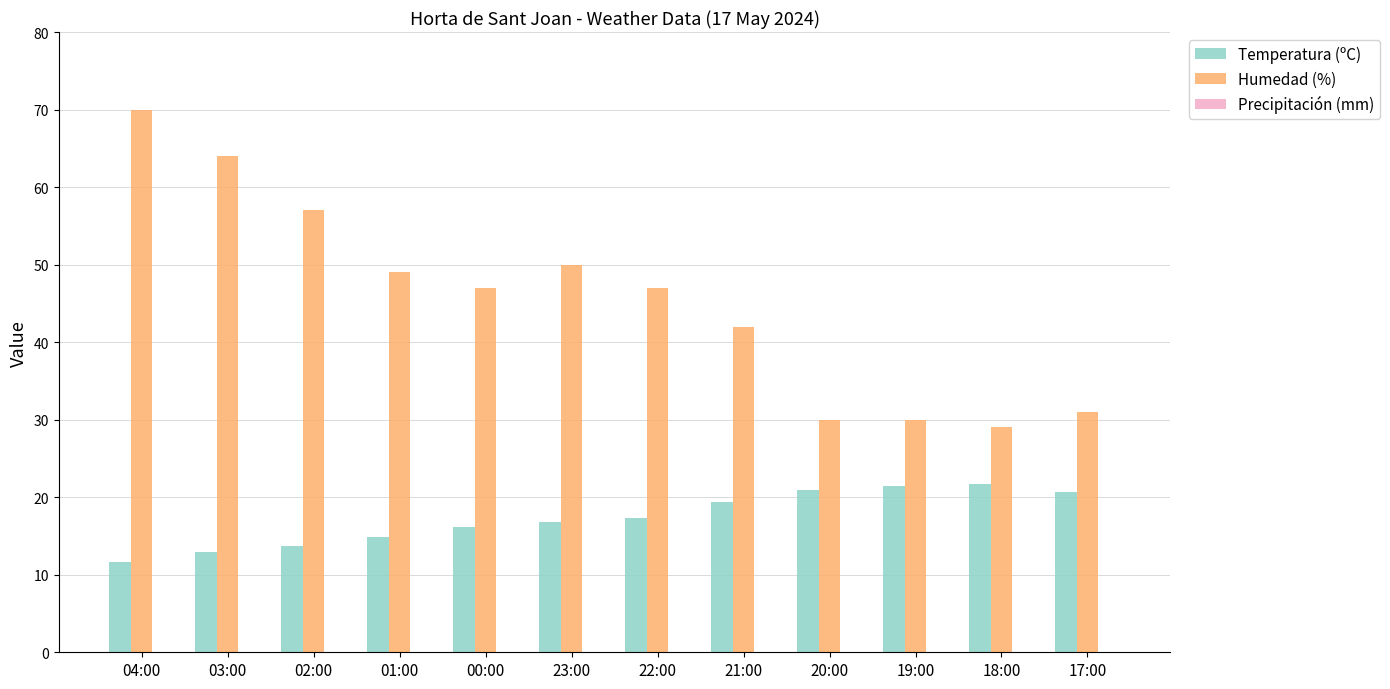

The value of Humedad (%) at 21:00 is 9.9. True or false?

False